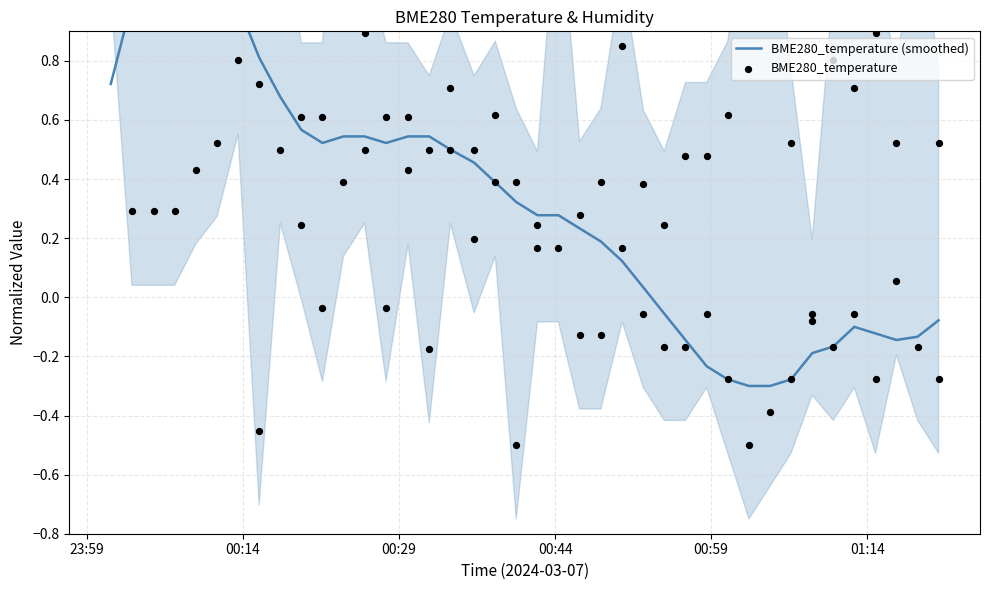

Which series contains the lowest Y value?

BME280_temperature